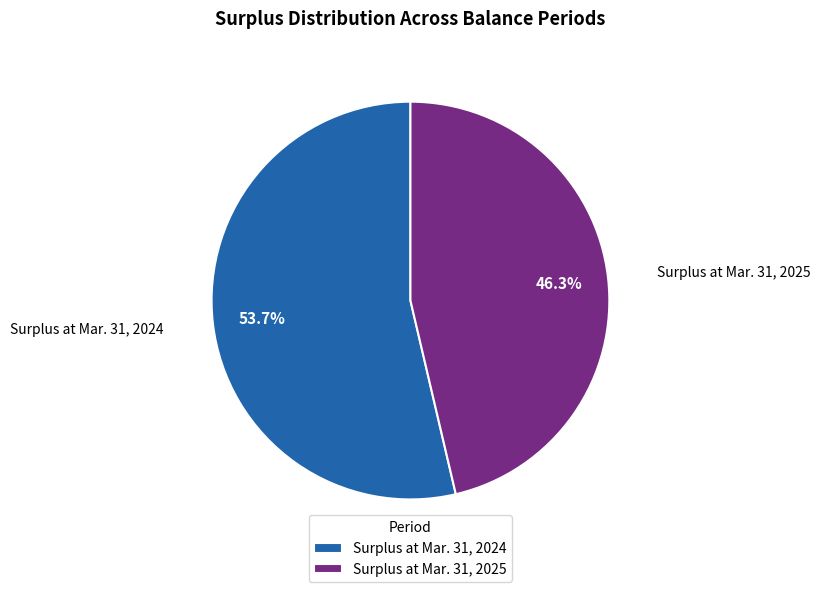

Which slice is the smallest?

Surplus at Mar. 31, 2025